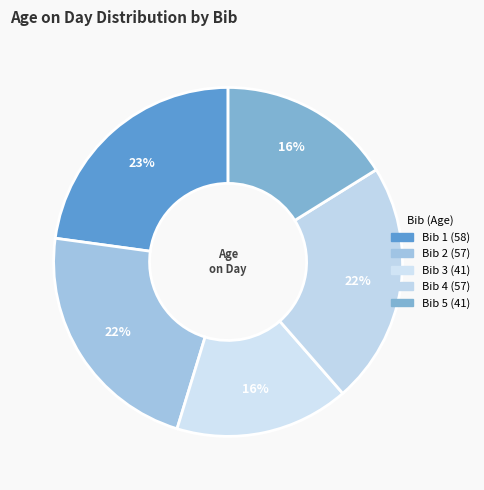

Is it true that Bib 5 (41) is 16% of the pie?

True